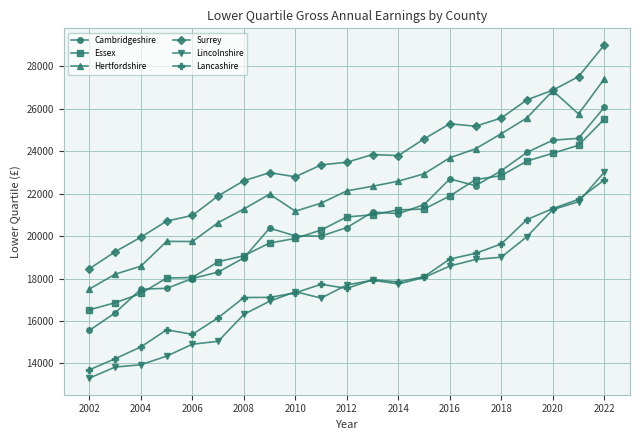

True or false: Lincolnshire and Hertfordshire intersect in this chart.

False